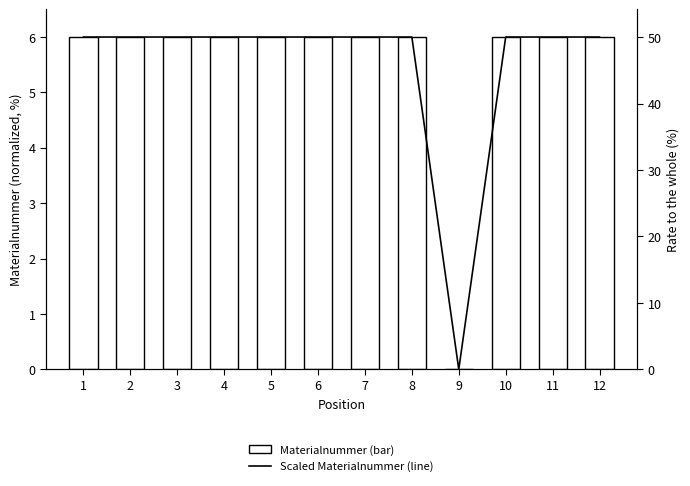

Is it true that Materialnummer (normalized) equals 6.0 at 12?

True